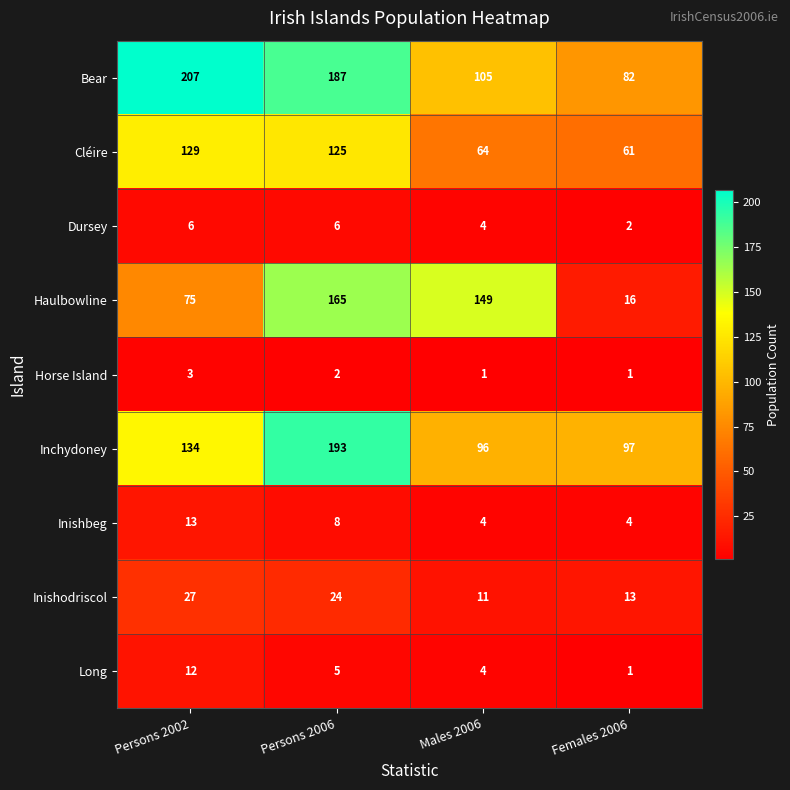

Rank the series by their maximum value, from lowest to highest.

Horse Island, Dursey, Long, Inishbeg, Inishodriscol, Cléire, Haulbowline, Inchydoney, Bear